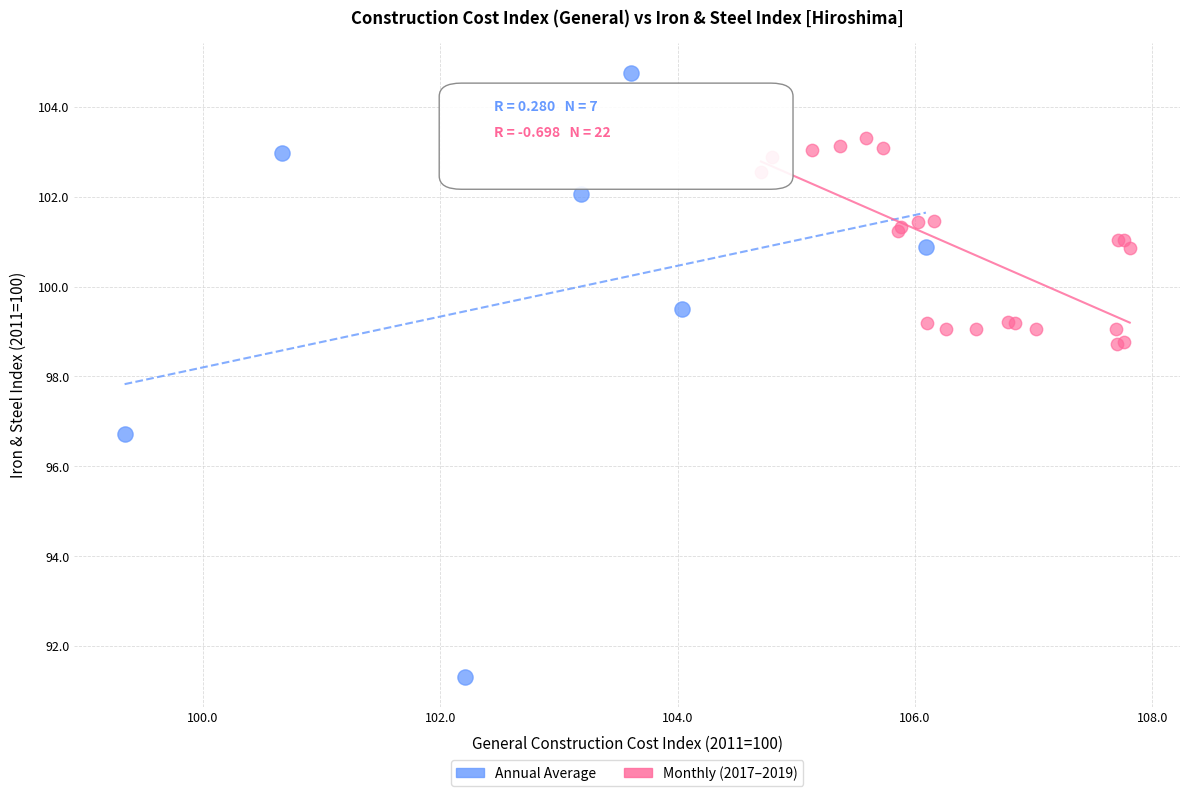

Which series contains the highest Y value?

Annual Average